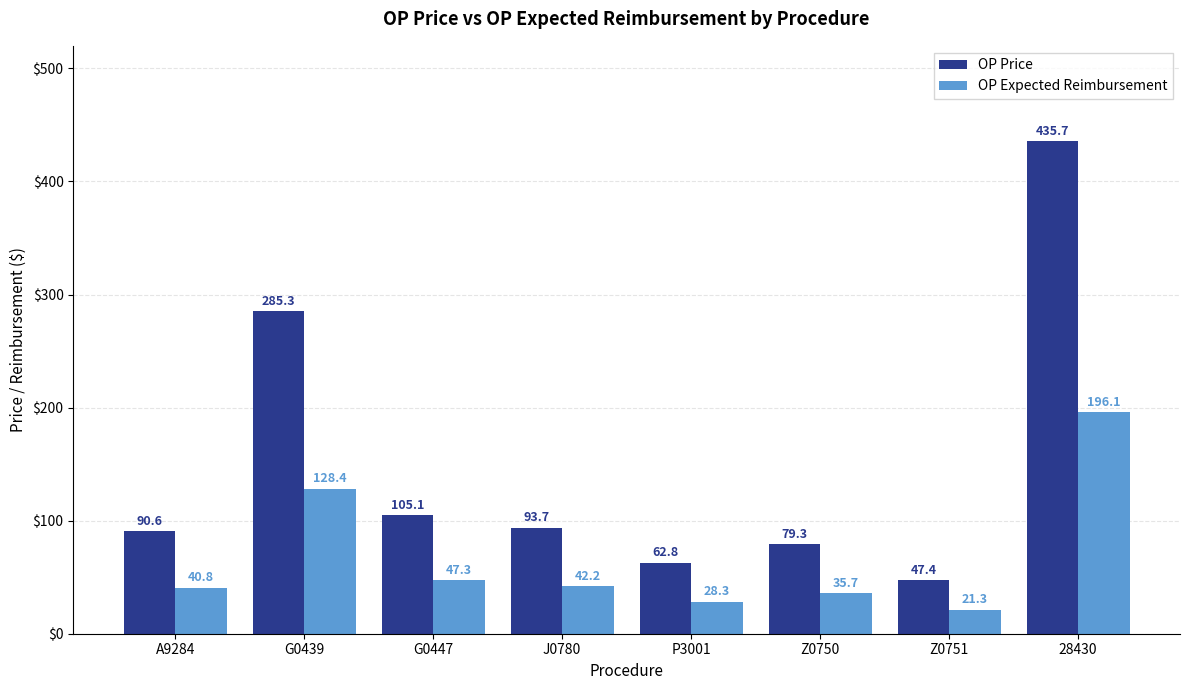

How many distinct data groups are displayed?

2